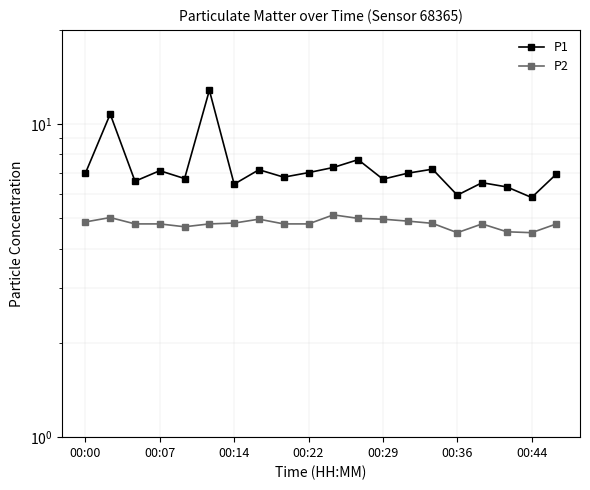

In P2, how many points are lower than both neighbors (excluding endpoints)?

3